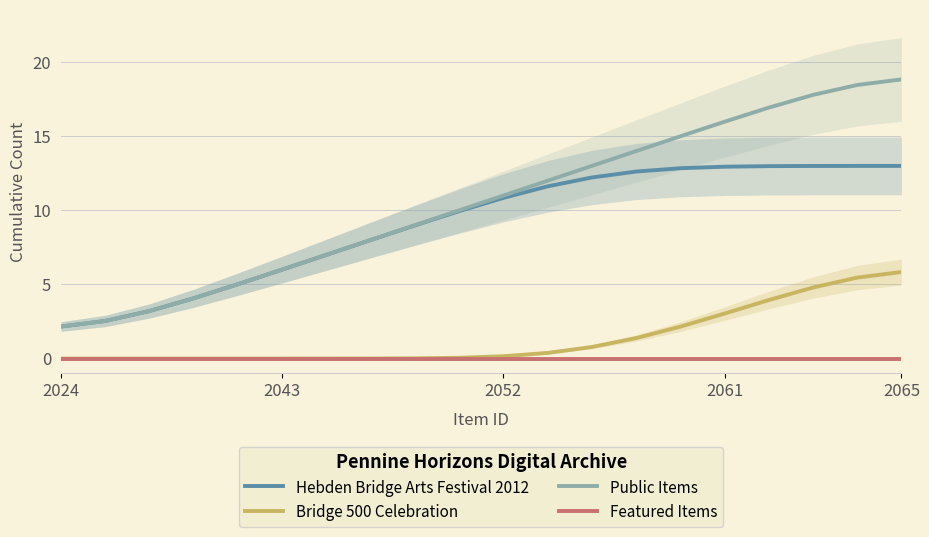

True or false: Bridge 500 Celebration has more than 0 interior local peaks.

False